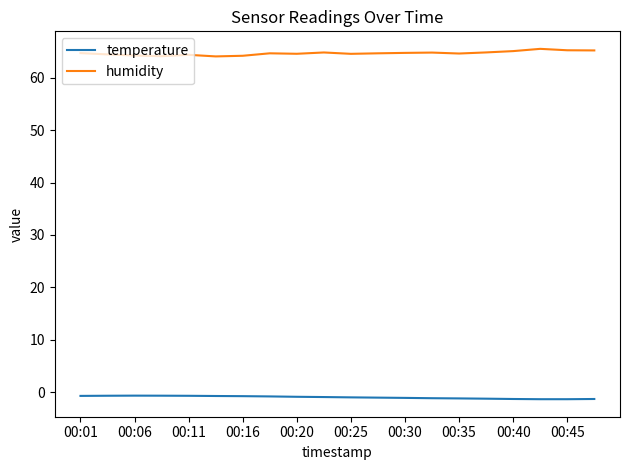

What is the greatest value displayed?

65.5